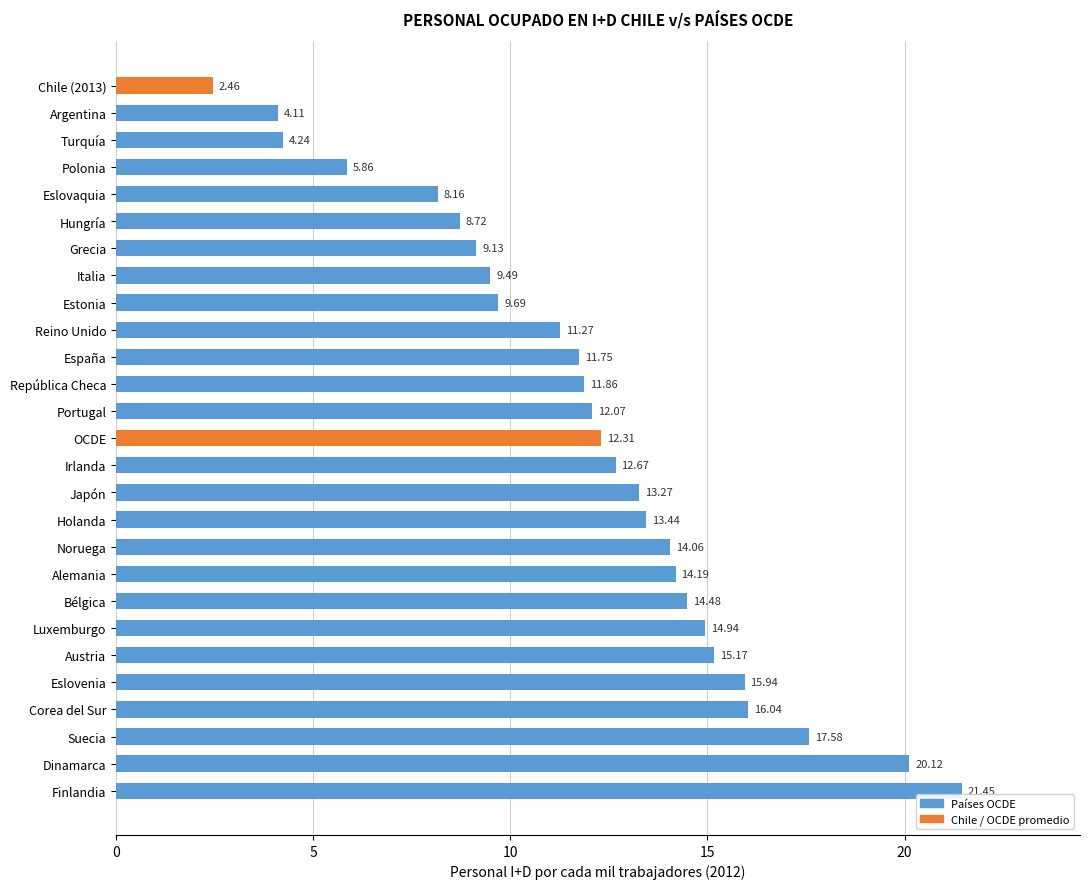

Approximately how many times larger is the value at Reino Unido compared to Corea del Sur?

0.7